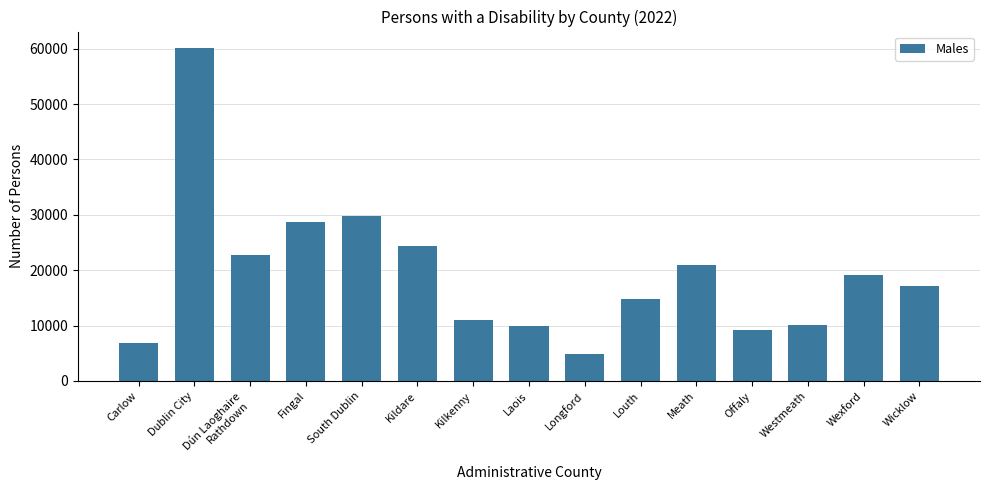

How many series are shown in this chart?

1